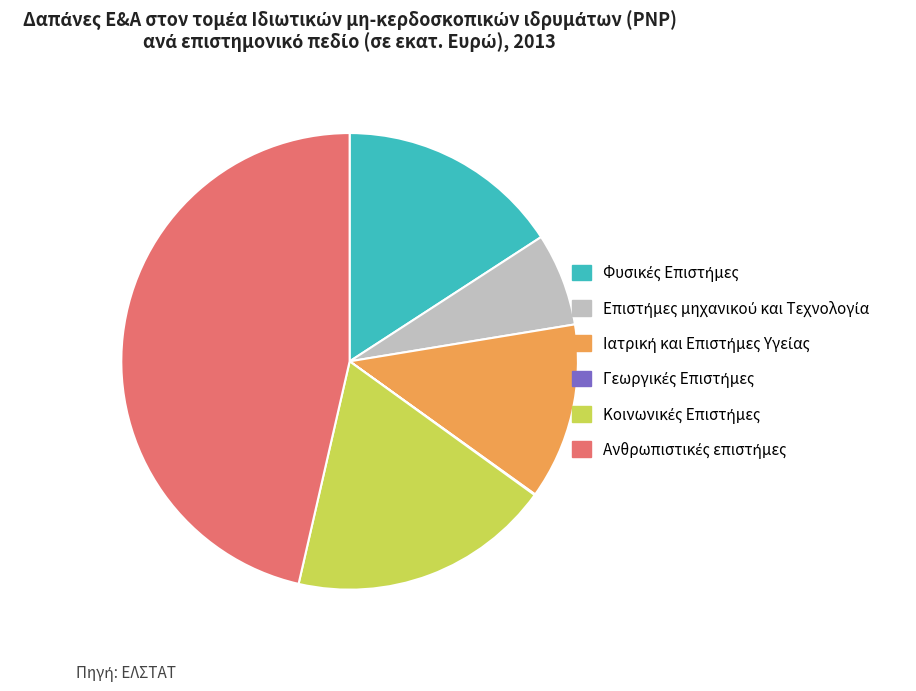

Is there a majority slice in this chart?

No